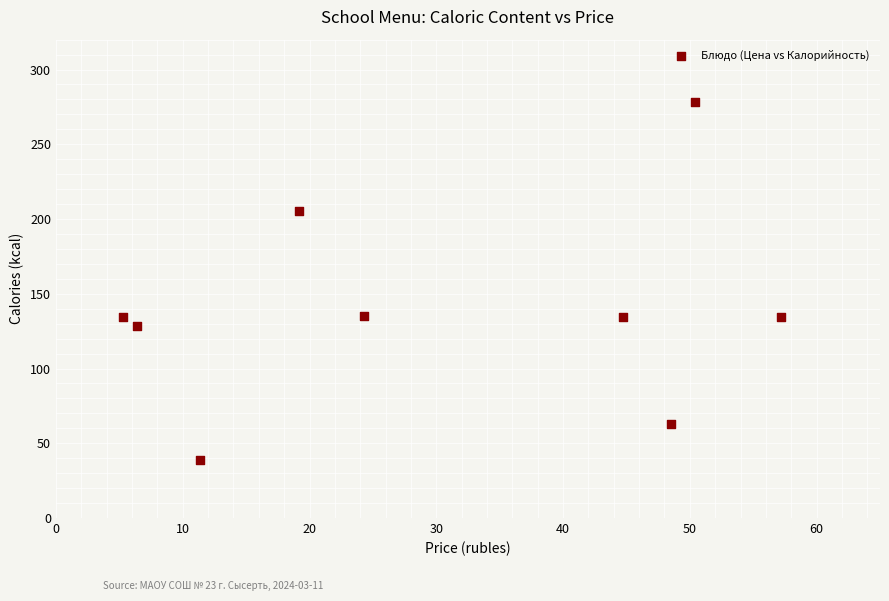

What is the average X value?

29.7